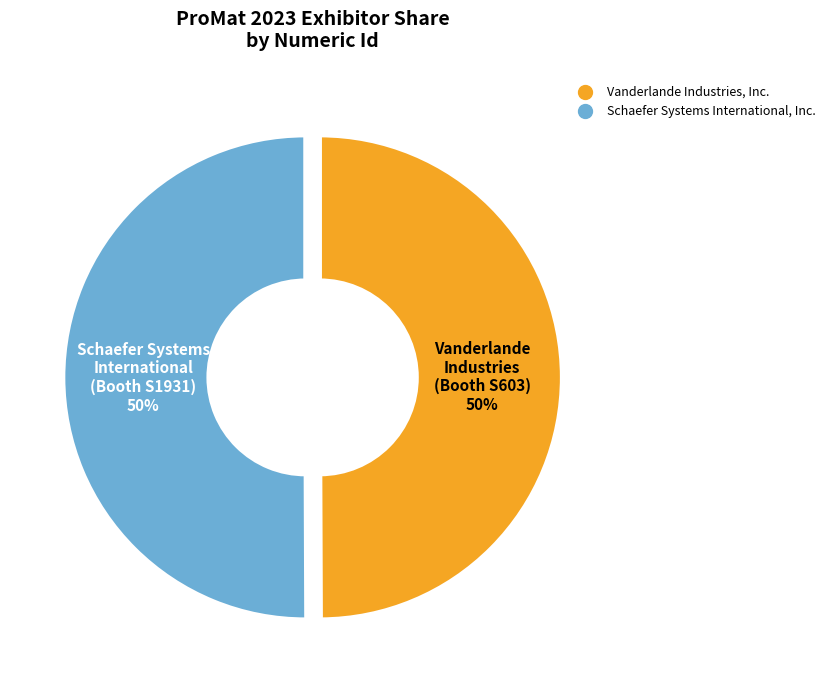

What is the ratio of the value at Vanderlande Industries, Inc. to the value at Schaefer Systems International, Inc.?

1.0